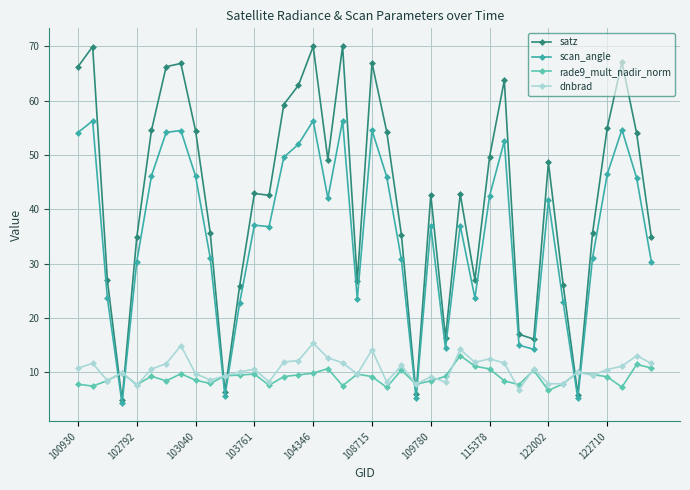

True or false: scan_angle and rade9_mult_nadir_norm intersect in this chart.

True